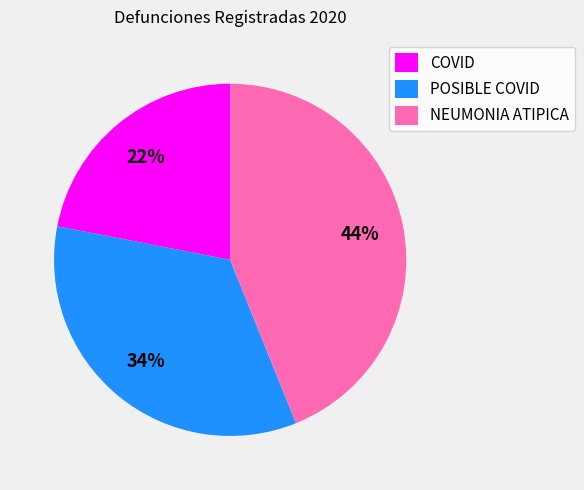

Is the sum of NEUMONIA ATIPICA and COVID greater than half?

Yes